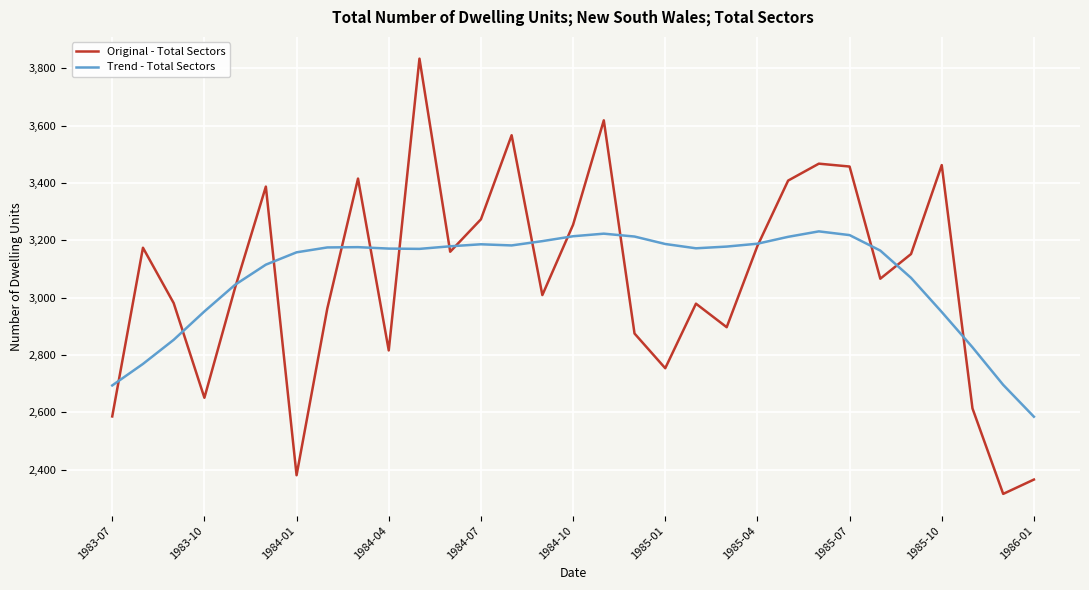

Which series has the widest spread of values?

Original - Total Sectors